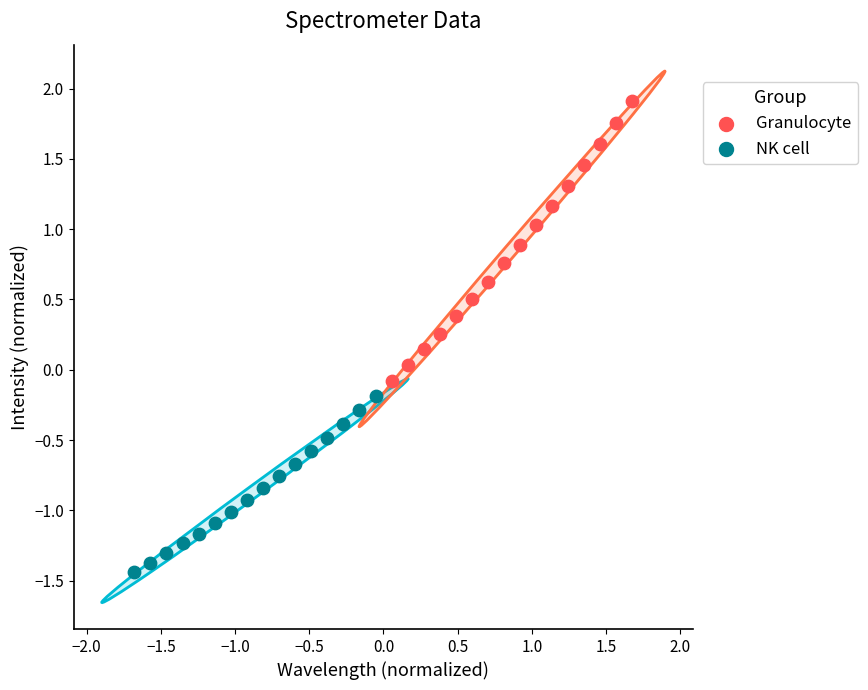

Which series reaches the maximum Y coordinate?

Granulocyte